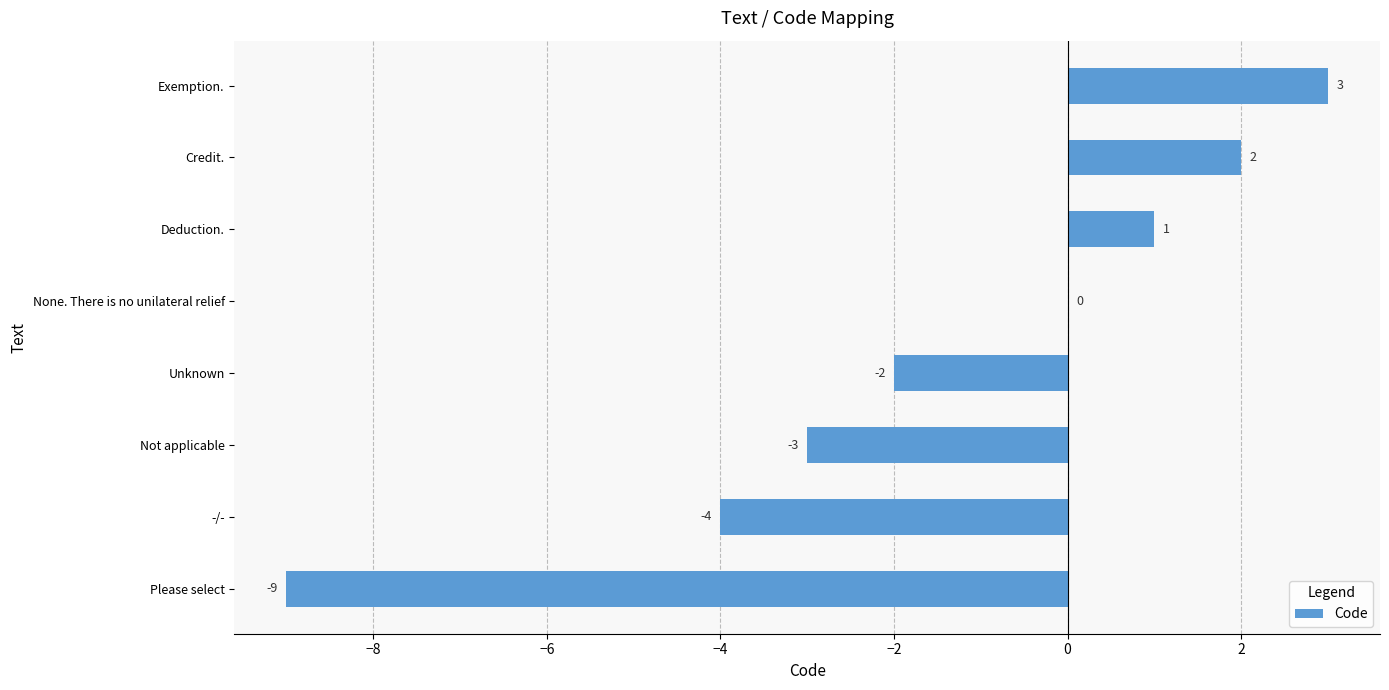

Reading bottom to top, transcribe all the data shown in this chart.

Please select=-9	-/-=-4	Not applicable=-3	Unknown=-2	None. There is no unilateral relief=0	Deduction.=1	Credit.=2	Exemption.=3